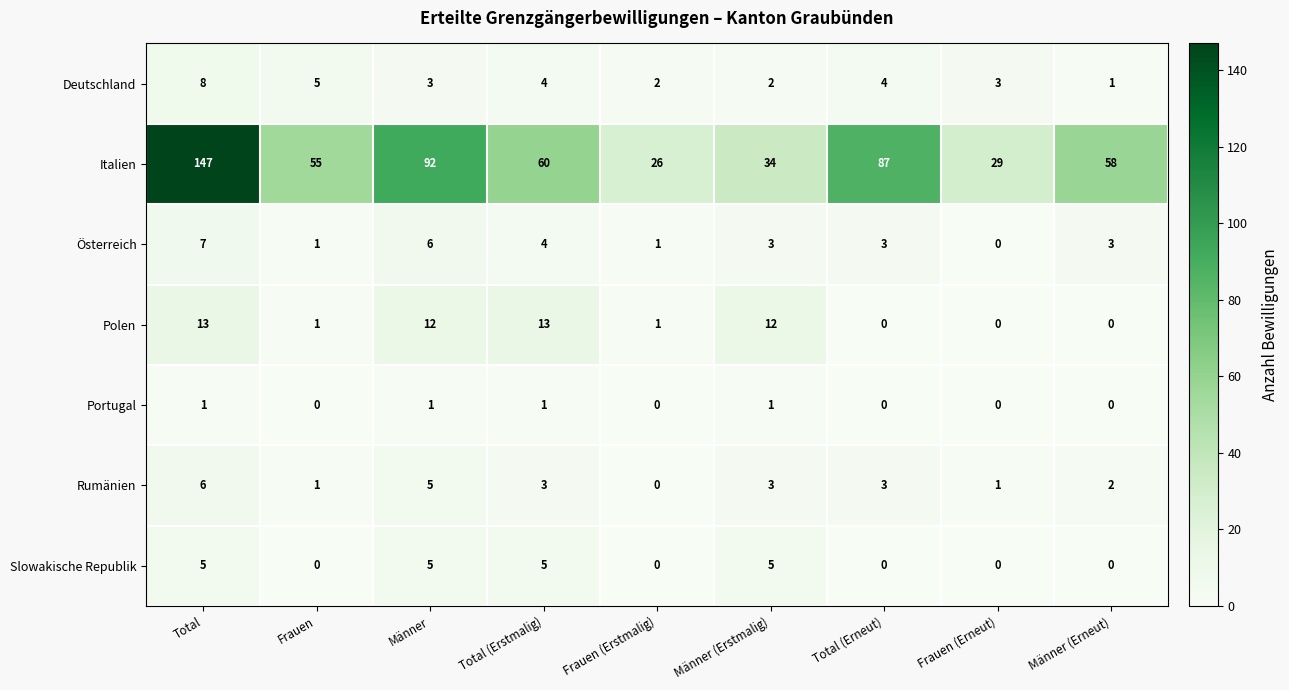

Read the Slowakische Republik value at Männer.

5